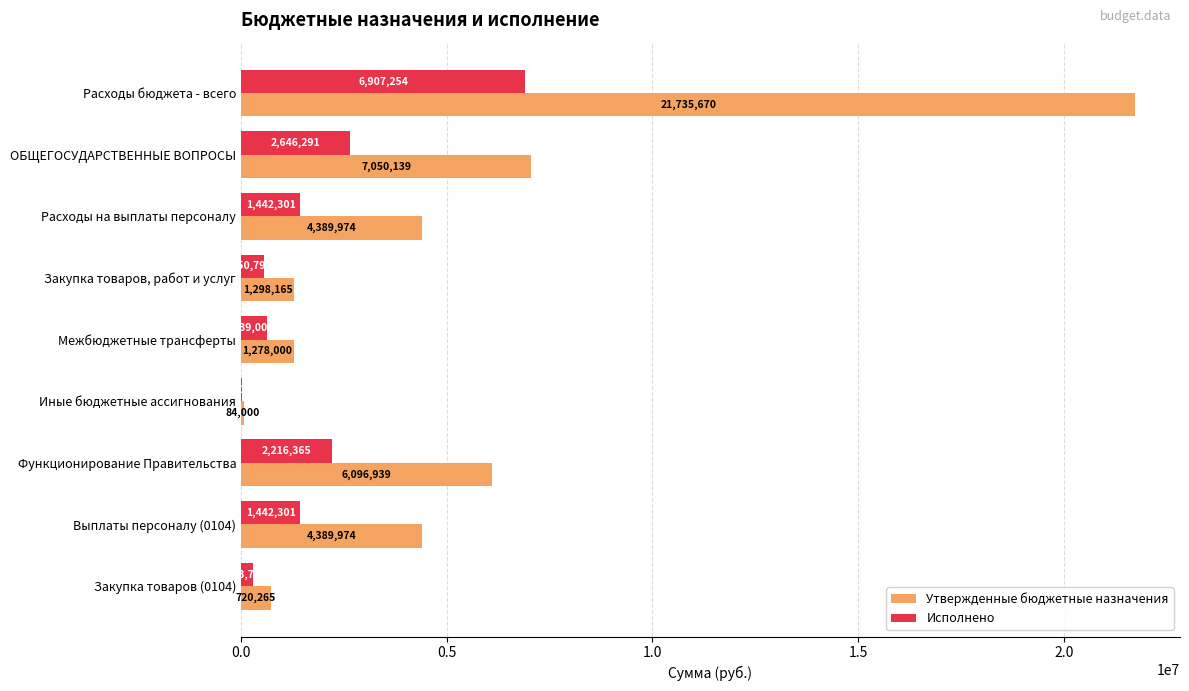

How many categories are shown in the chart?

9